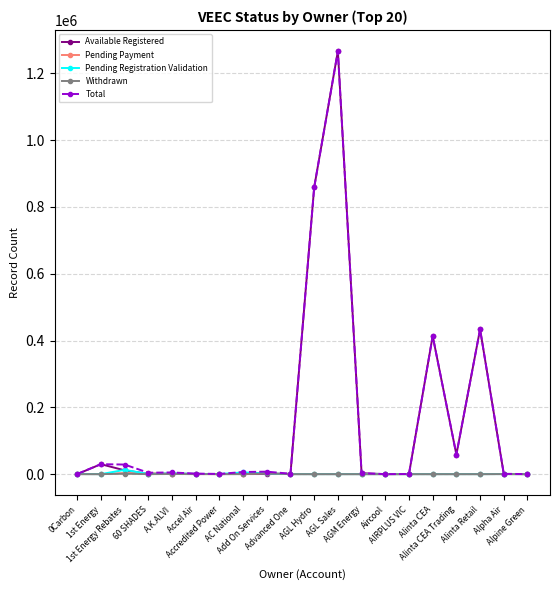

Which series has the largest range (max minus min)?

Available Registered